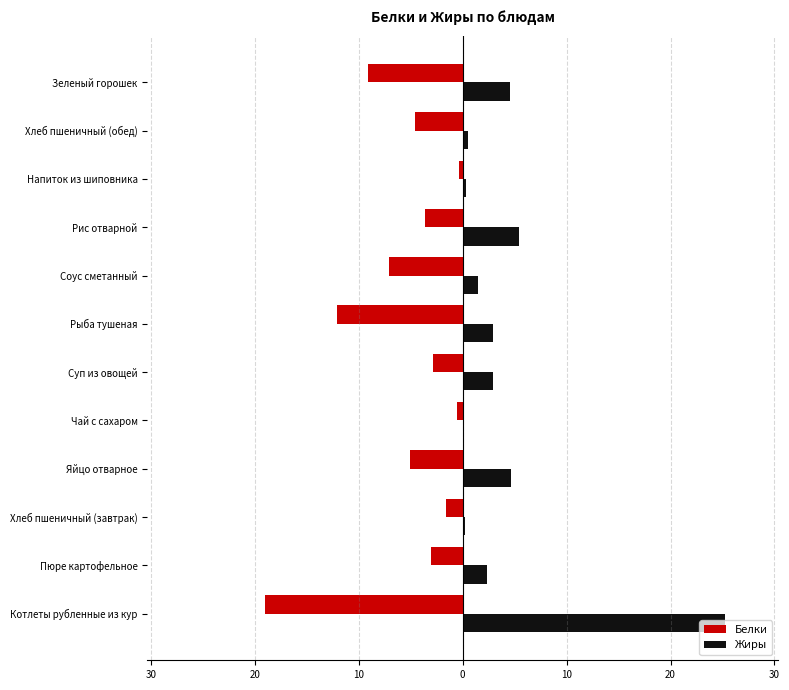

What are all the series names shown in the legend?

Белки, Жиры